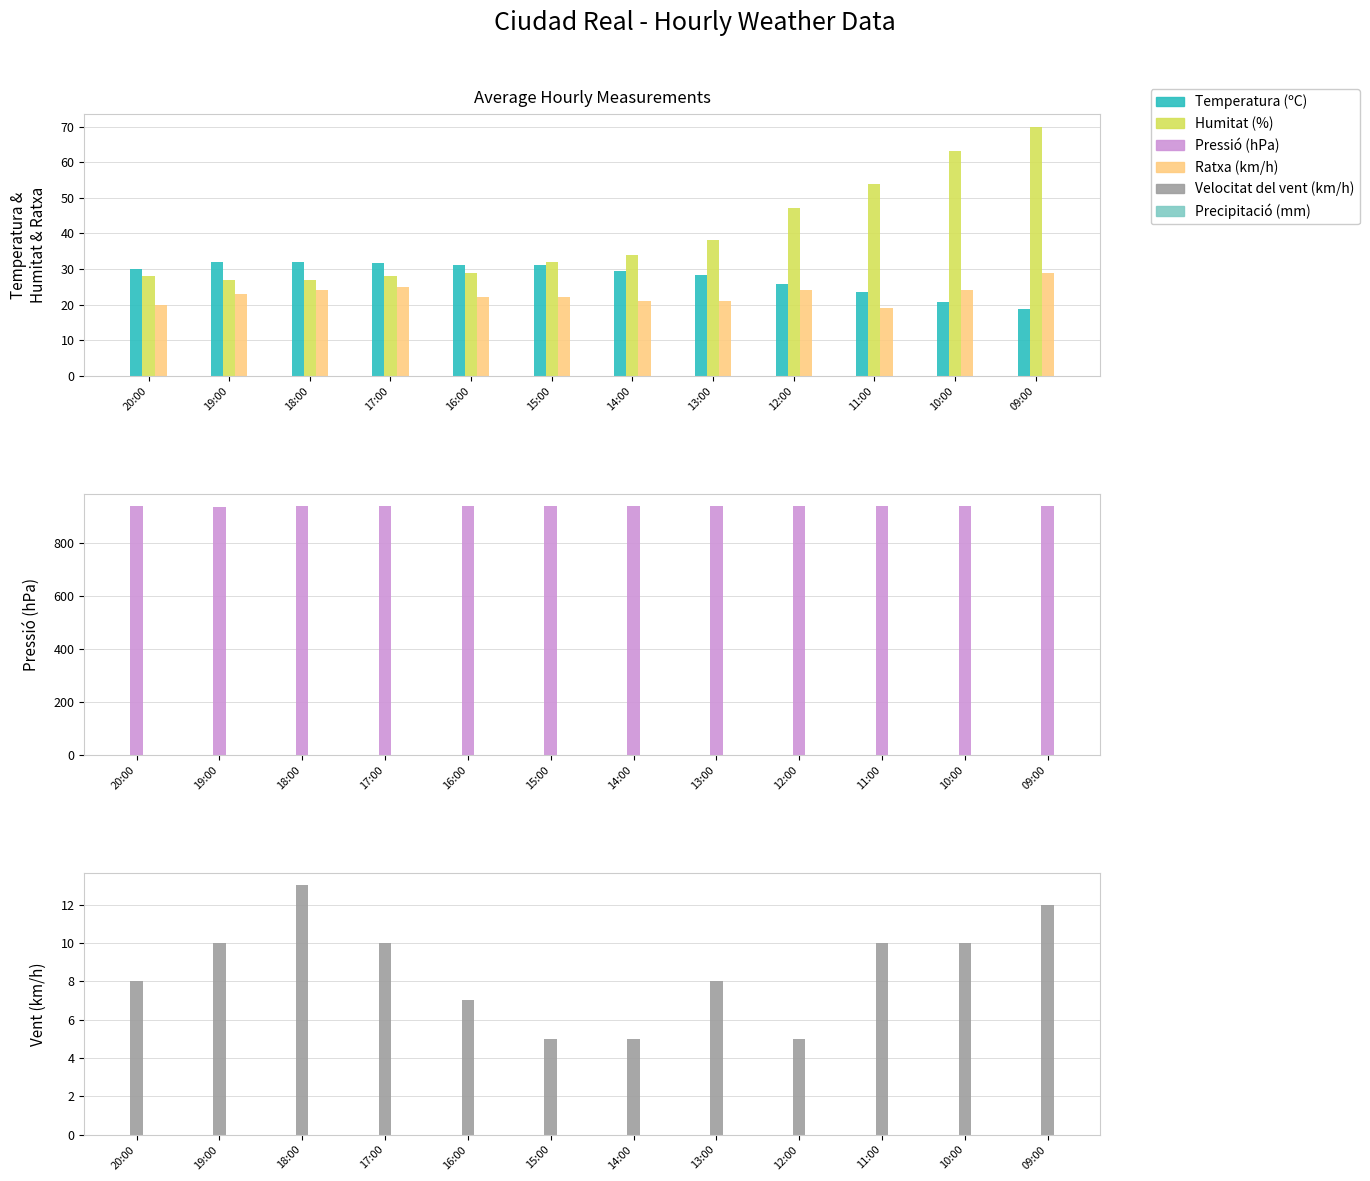

Which series has the largest range (max minus min)?

Humitat (%)